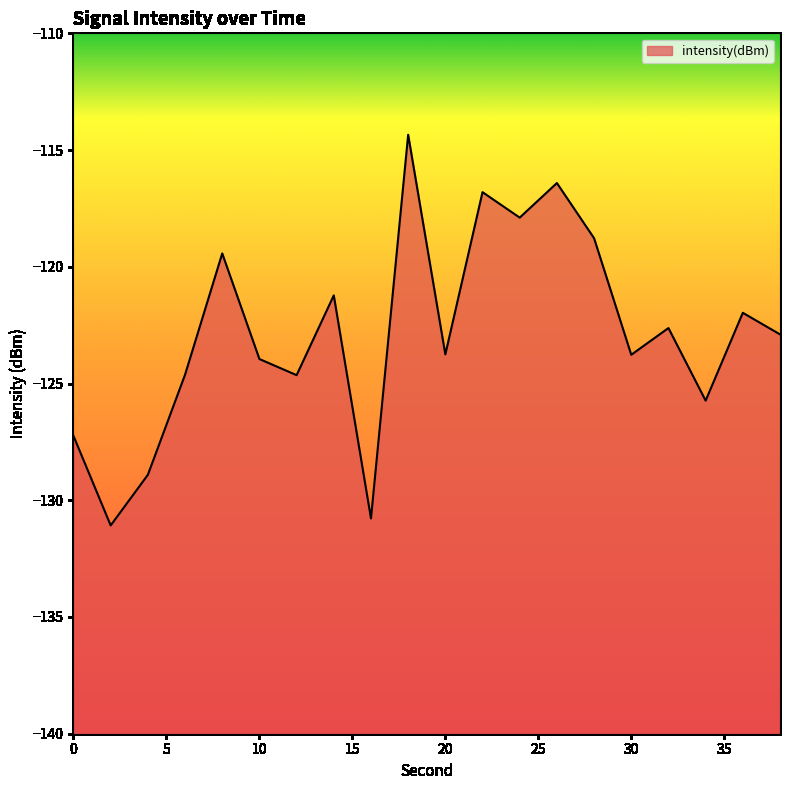

Which label corresponds to the largest value in the chart?

18